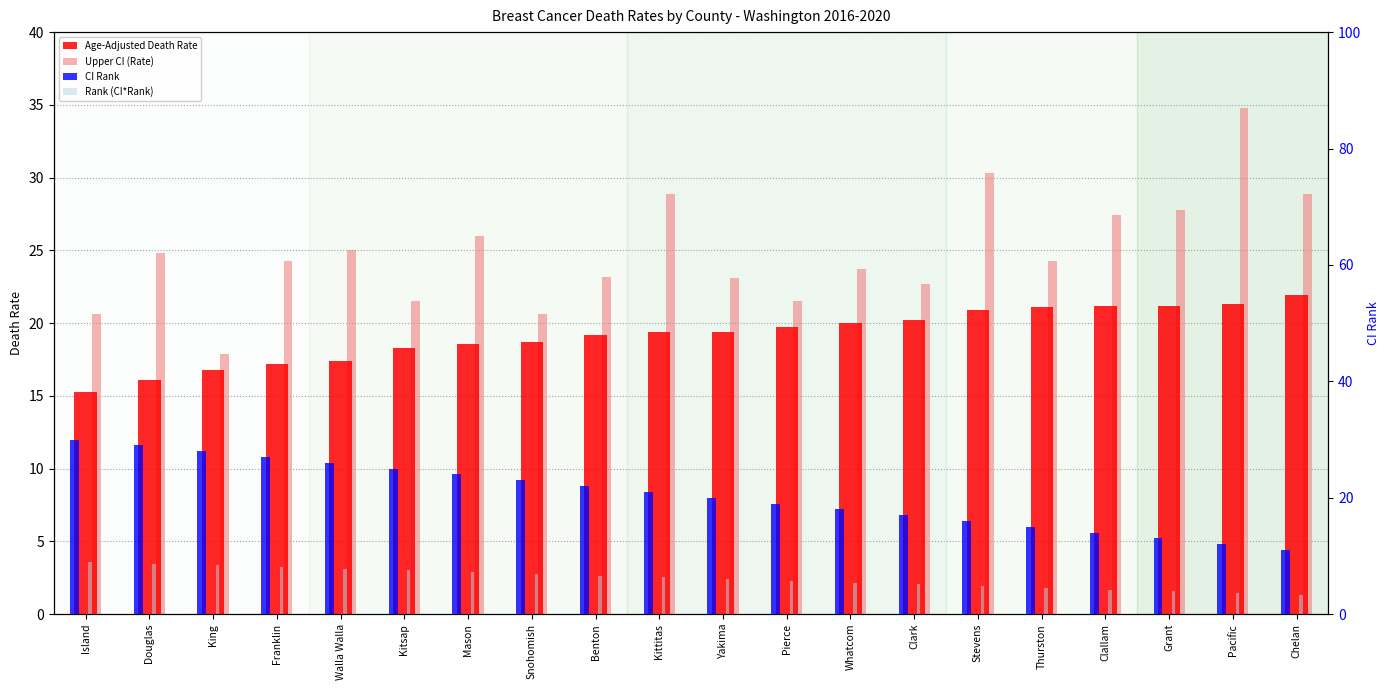

Where is Rank (CI*Rank) nearest to the value 6?

Yakima